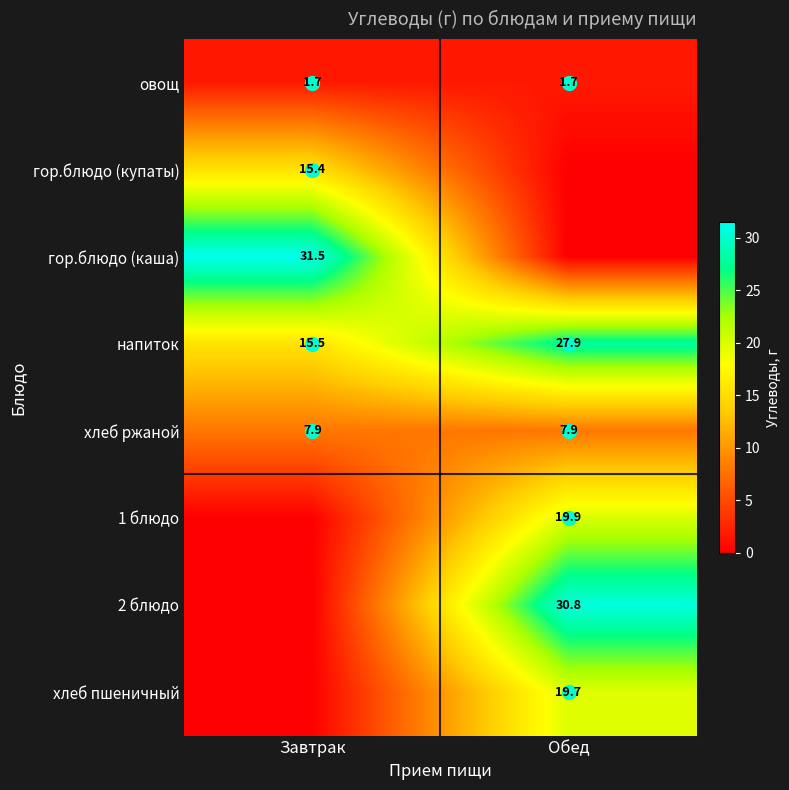

How many categories are shown in the chart?

2